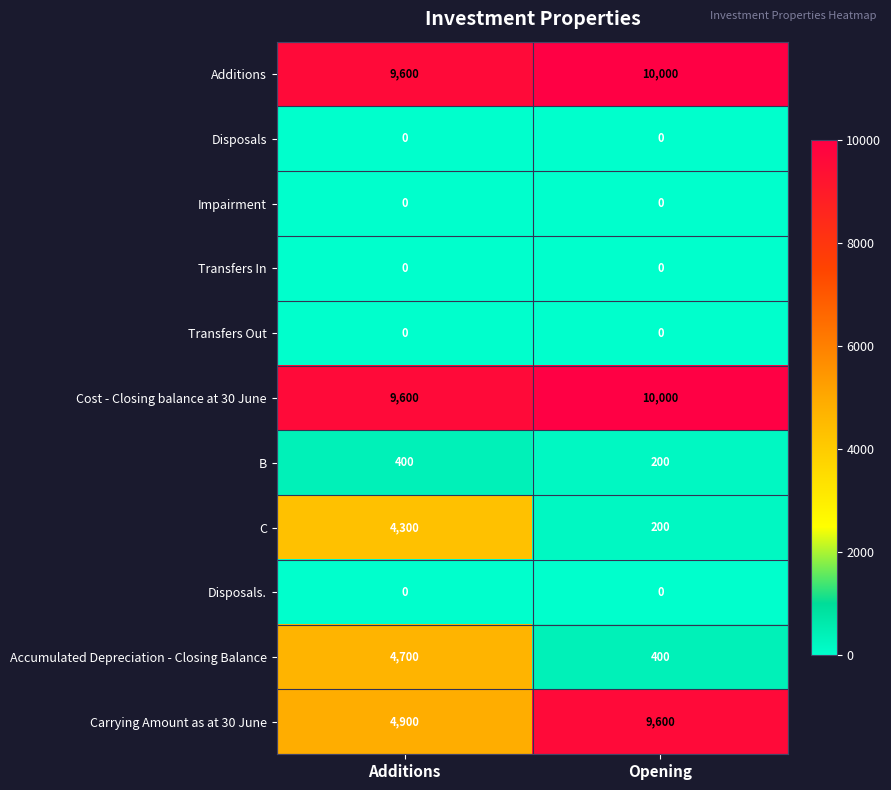

Between Additions and Opening, which series saw the biggest shift?

Carrying Amount as at 30 June